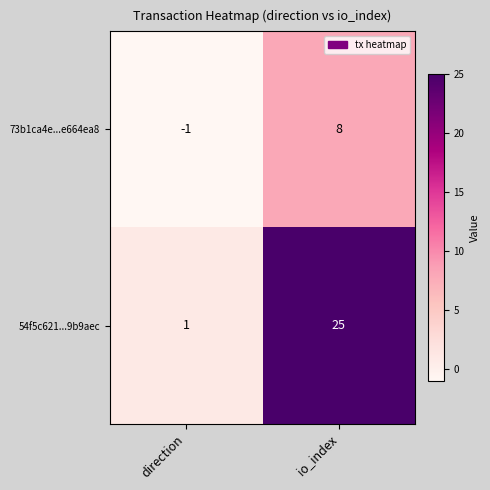

How many categories are shown in the chart?

2